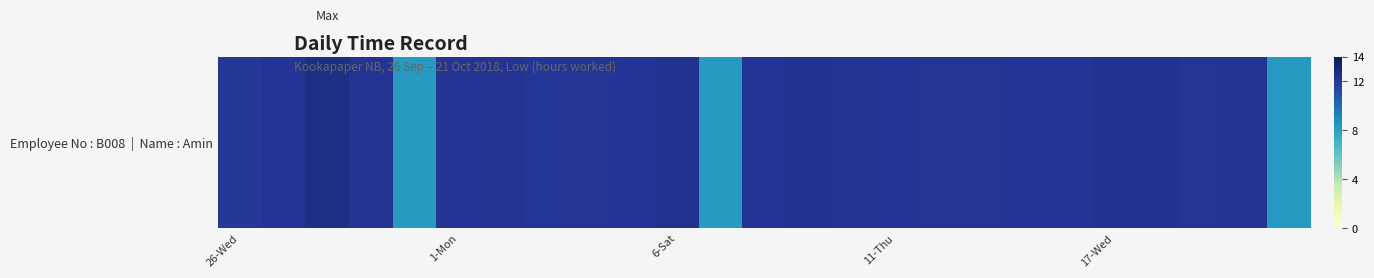

Where does the data first go above 12?

26-Wed